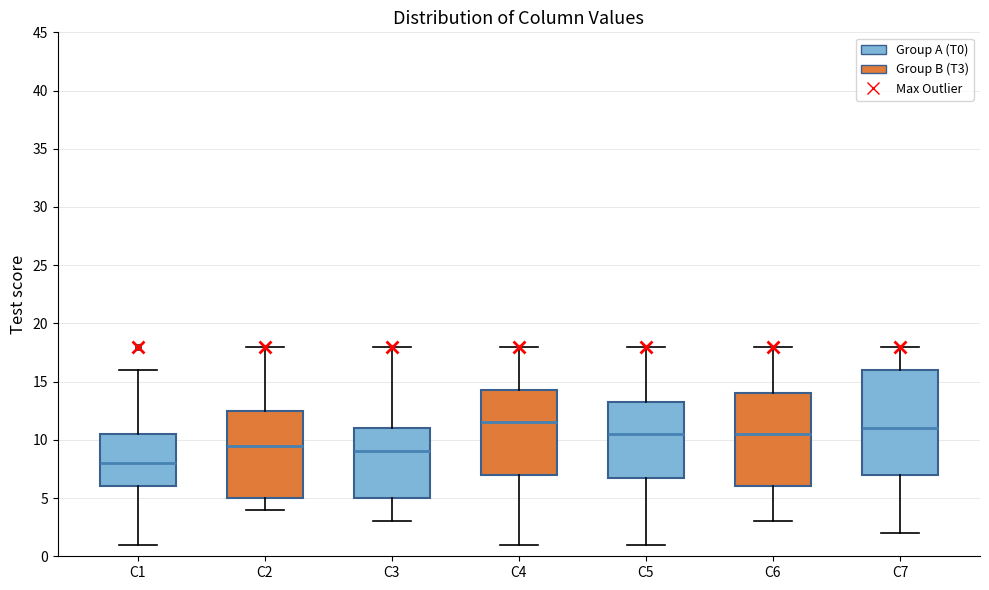

Where does the upper whisker of the box for C3 end on the y-axis? The values are not printed on the chart, so give them approximately, as read against the axis.

18.0